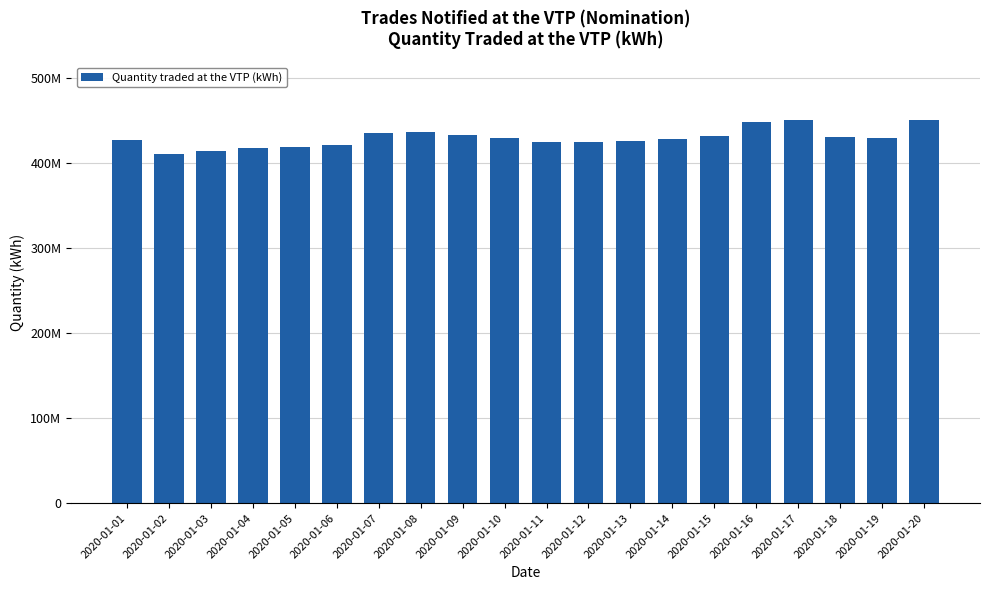

Rank the categories by value from highest to lowest.

2020-01-17, 2020-01-20, 2020-01-16, 2020-01-08, 2020-01-07, 2020-01-09, 2020-01-15, 2020-01-18, 2020-01-19, 2020-01-10, 2020-01-14, 2020-01-01, 2020-01-13, 2020-01-11, 2020-01-12, 2020-01-06, 2020-01-05, 2020-01-04, 2020-01-03, 2020-01-02